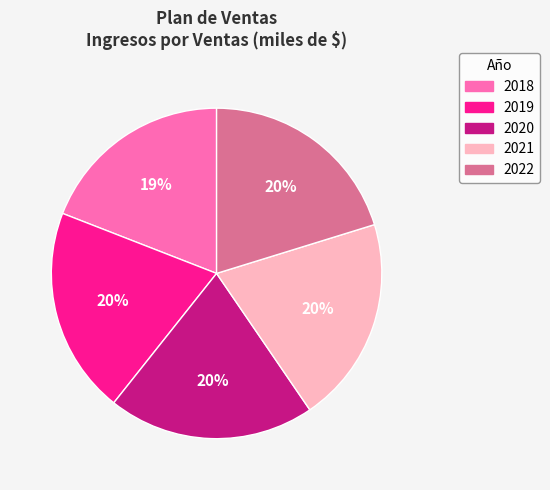

What is the ratio of the value at 2022 to the value at 2018?

1.1